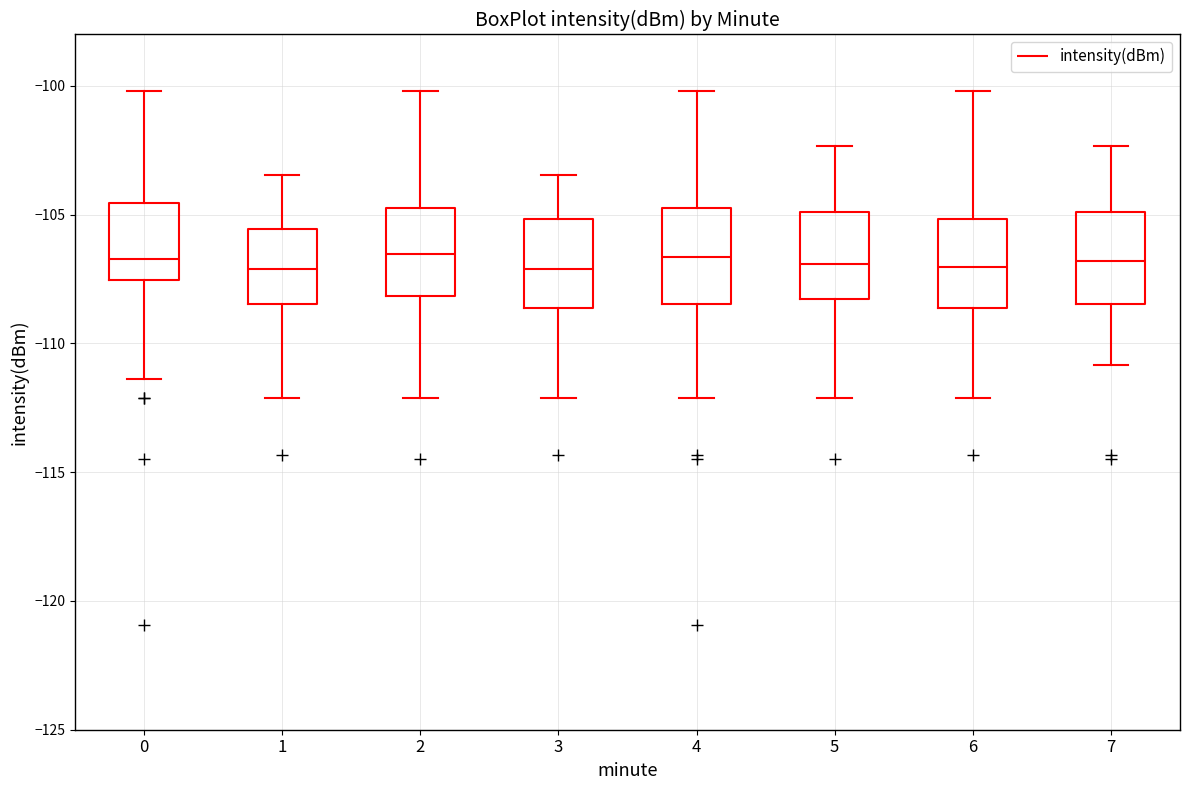

Reading left to right, read every box against the y-axis: the position of its median line, the range the box covers, and the ends of its whiskers. The values are not printed on the chart, so give them approximately, as read against the axis.

0: median -106.5, box -107.5 to -104.5, whiskers -111.5 to -100.0
1: median -107.0, box -108.5 to -105.5, whiskers -112.0 to -103.5
2: median -106.5, box -108.0 to -104.5, whiskers -112.0 to -100.0
3: median -107.0, box -108.5 to -105.0, whiskers -112.0 to -103.5
4: median -106.5, box -108.5 to -104.5, whiskers -112.0 to -100.0
5: median -107.0, box -108.5 to -105.0, whiskers -112.0 to -102.5
6: median -107.0, box -108.5 to -105.0, whiskers -112.0 to -100.0
7: median -107.0, box -108.5 to -105.0, whiskers -111.0 to -102.5